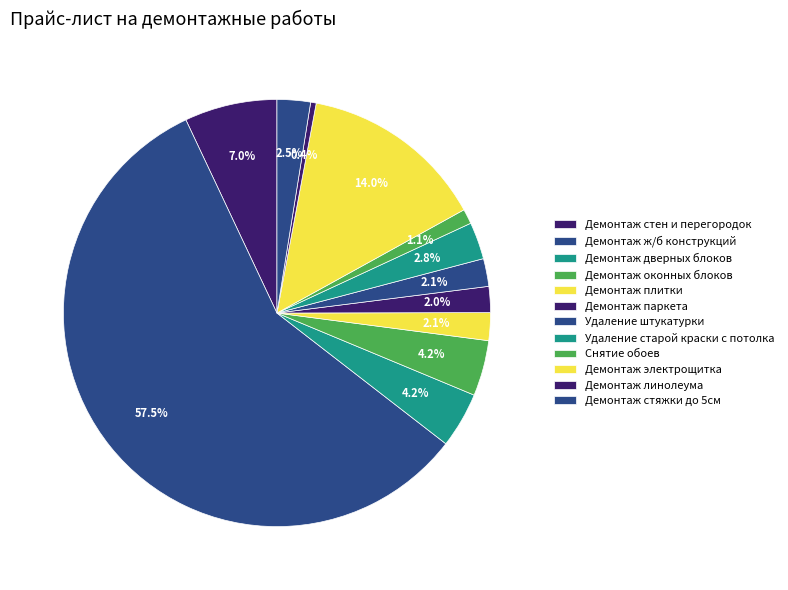

Which category accounts for the majority?

Демонтаж ж/б конструкций